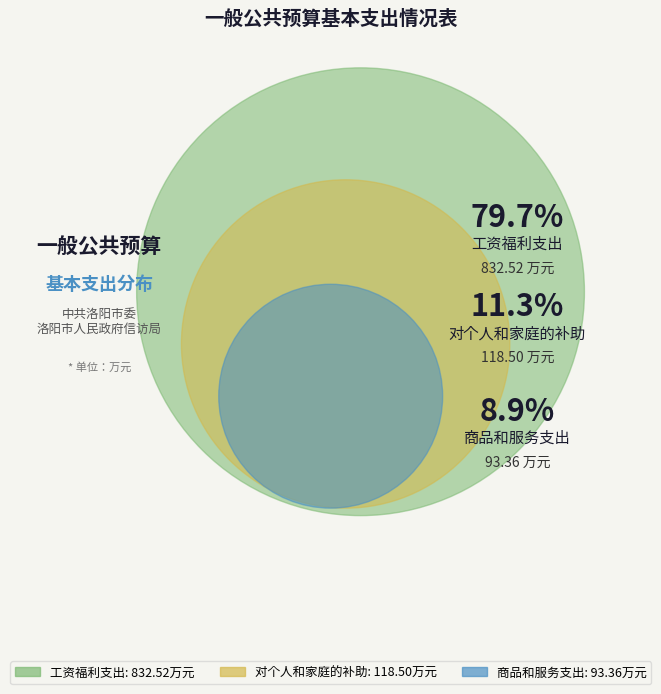

Is it true that 对个人和家庭的补助 is 11% of the pie?

True